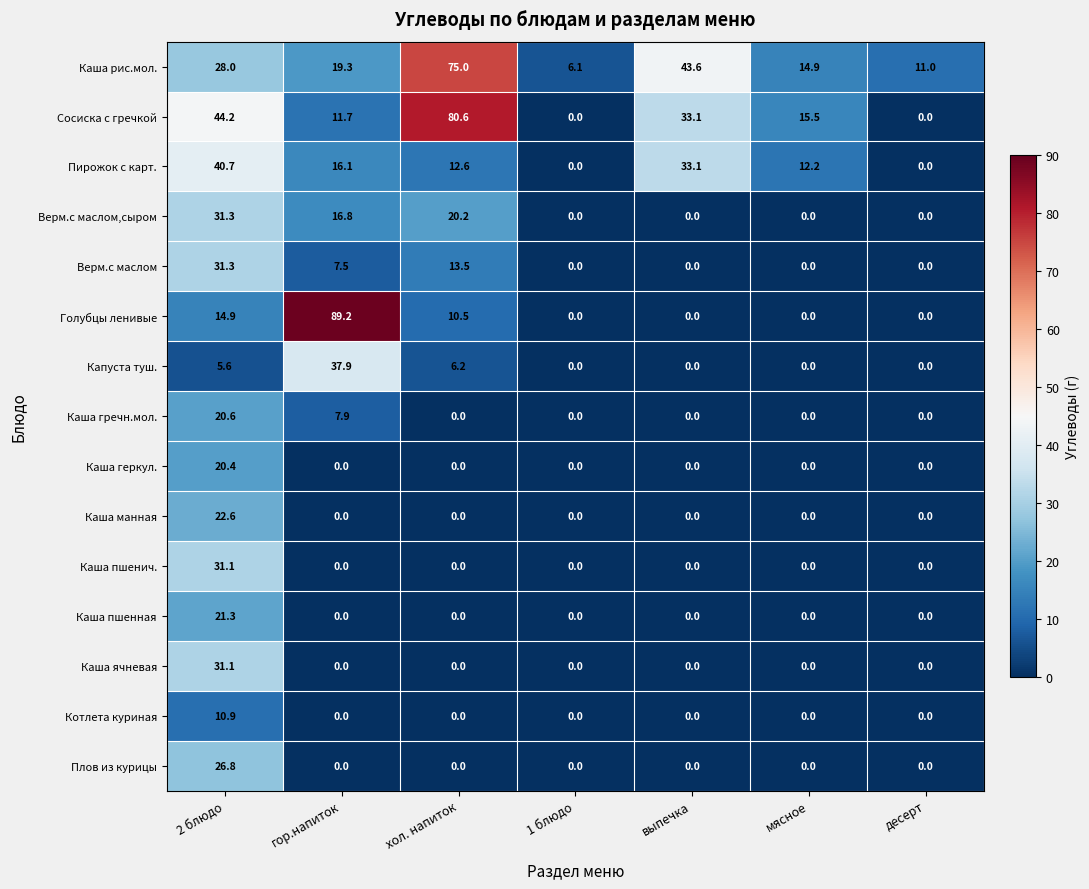

At which label does Верм.с маслом,сыром reach its peak?

2 блюдо